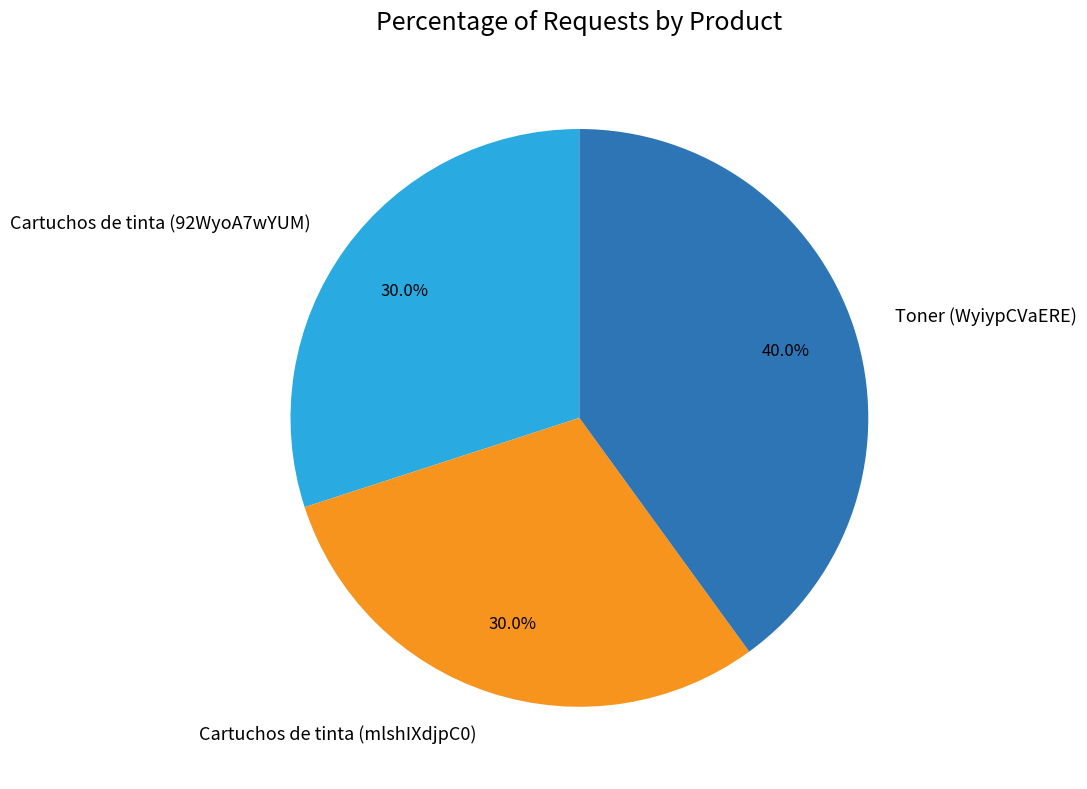

Is it true that Toner (WyiypCVaERE) is 35% of the pie?

False